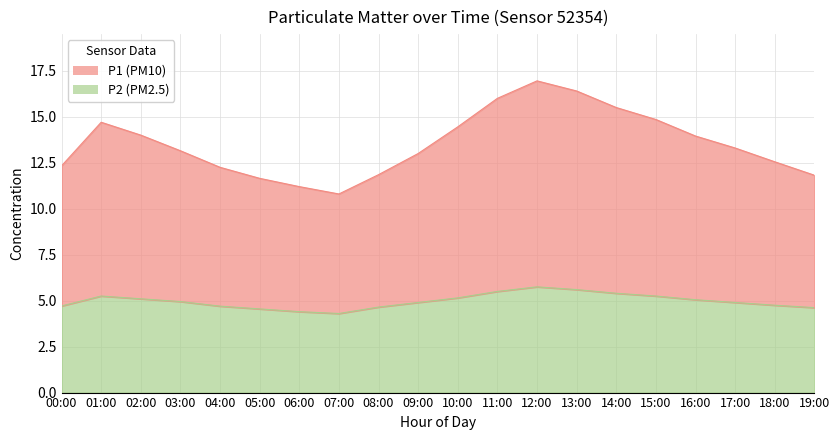

Count the number of data series in this chart.

2